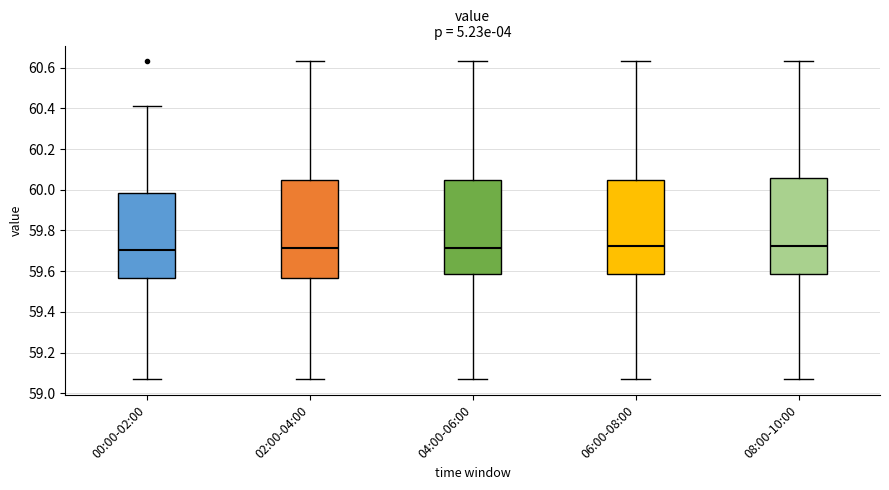

Where is the lower edge of the box for 06:00-08:00 on the y-axis? The values are not printed on the chart, so give them approximately, as read against the axis.

59.58